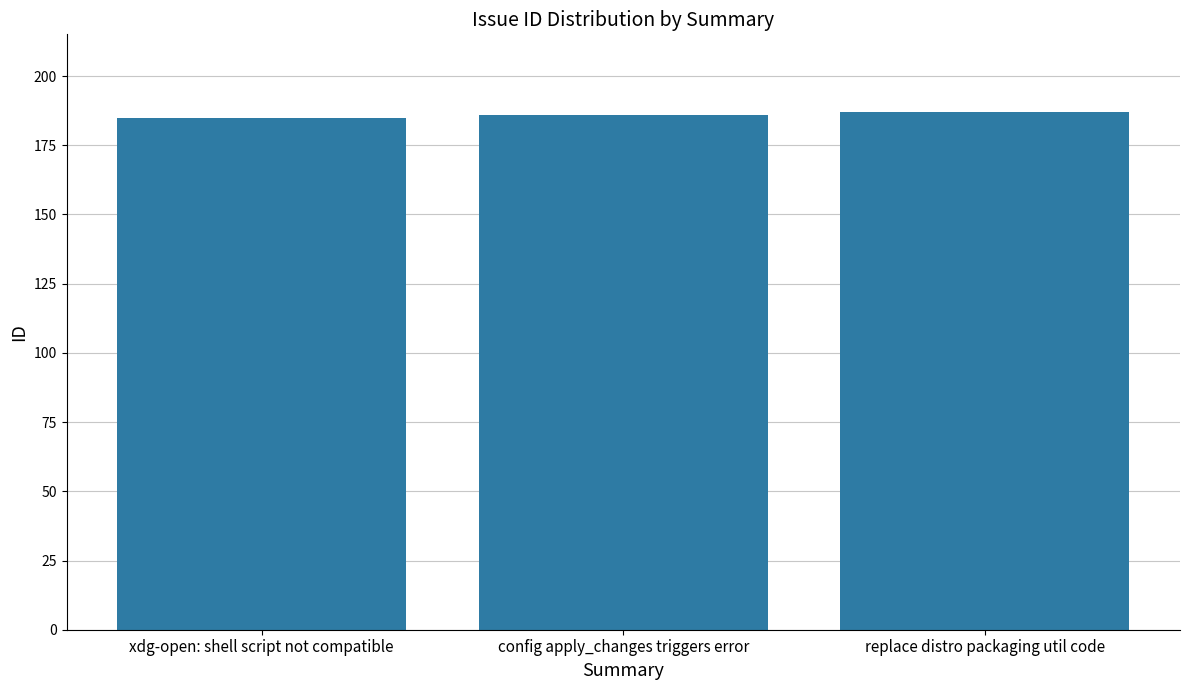

Reading left to right, extract all data points from this chart.

185	186	187